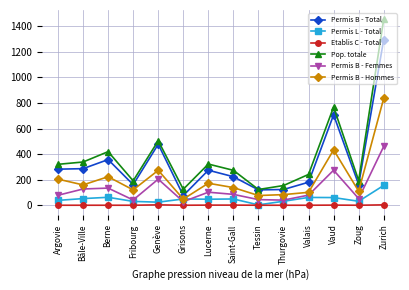

Is it true that Pop. totale equals 338 at Bâle-Ville?

True